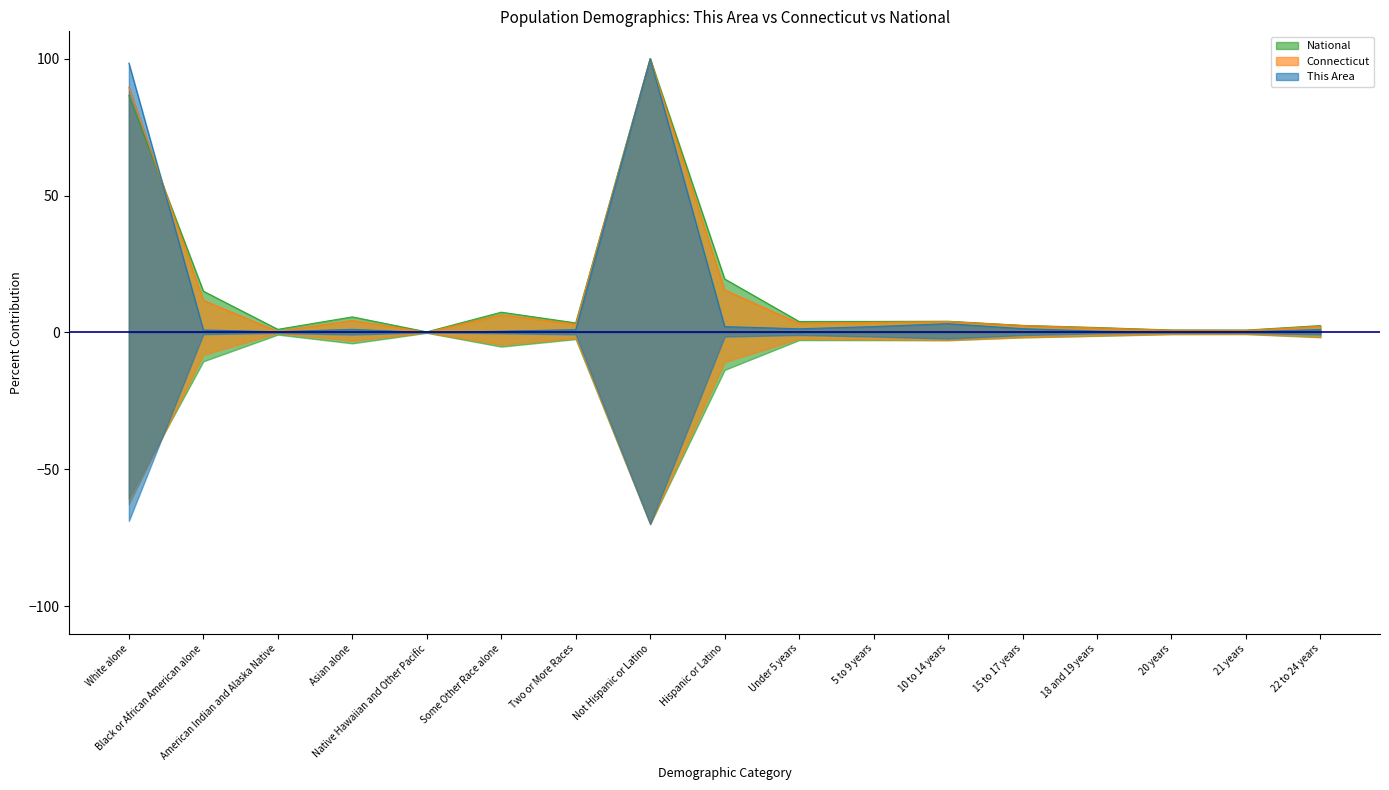

Which series has the widest spread of values?

This Area